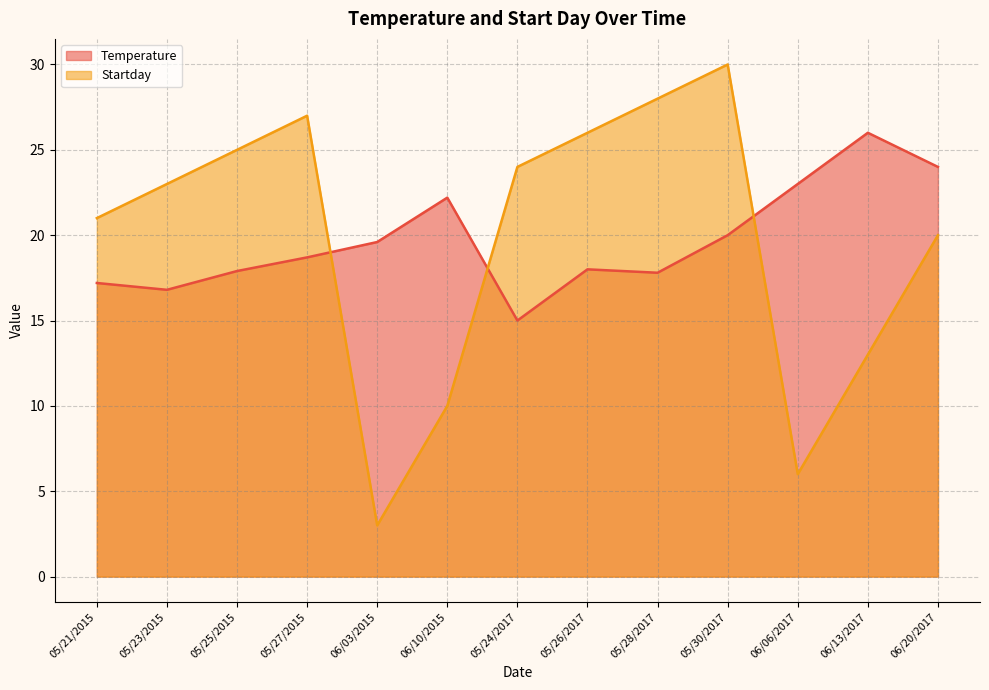

Does the chart display data point markers on the line(s)?

No